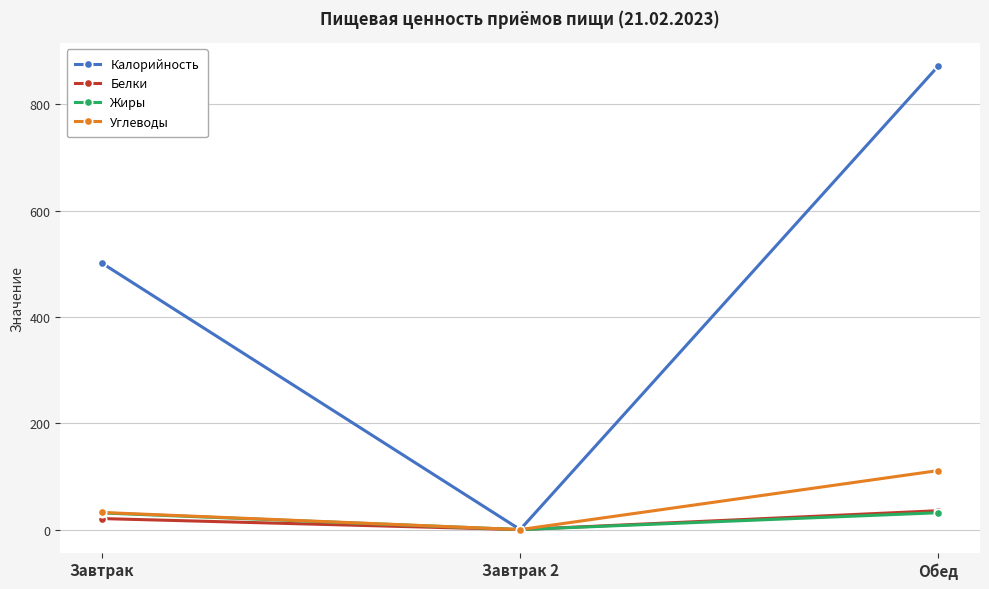

Does the chart have visible grid lines?

Yes